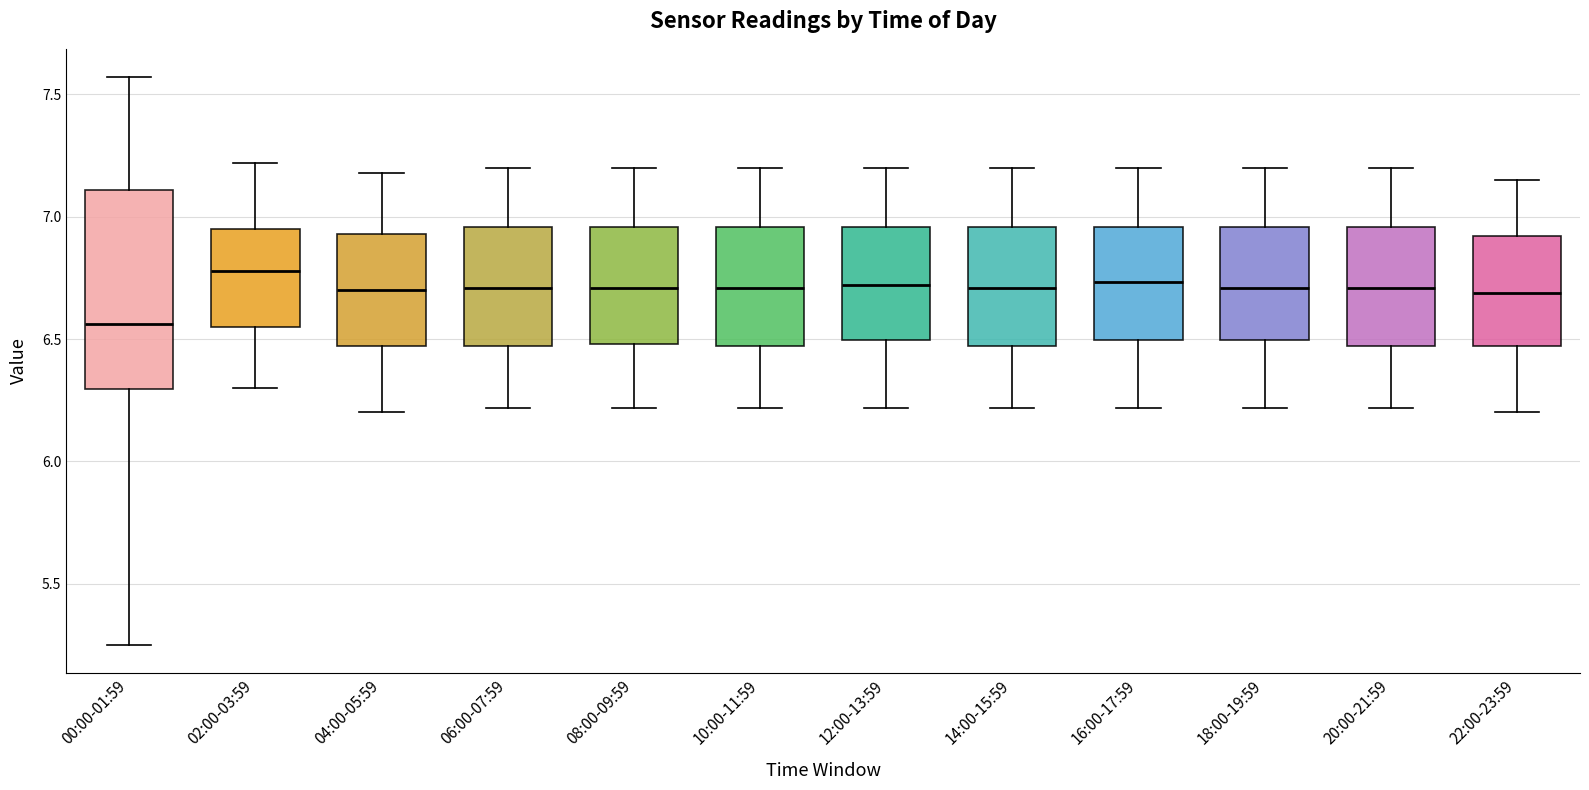

Which box is the tallest, from its lower edge to its upper edge?

00:00-01:59